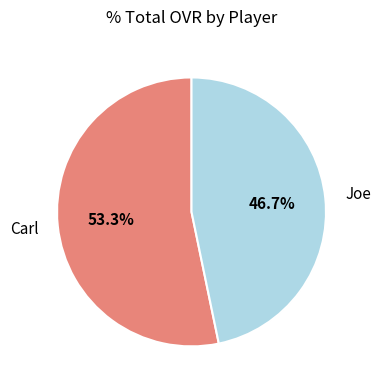

Which category has the smallest portion of the pie?

Joe